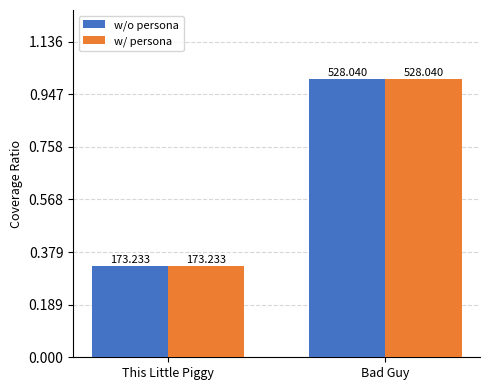

What are all the series names shown in the legend?

w/o persona, w/ persona